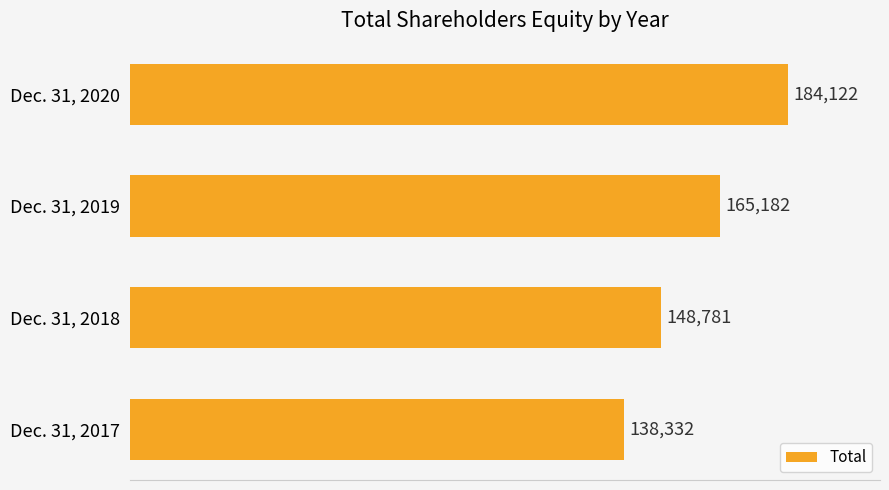

Rank the categories by value from lowest to highest.

Dec. 31, 2017, Dec. 31, 2018, Dec. 31, 2019, Dec. 31, 2020